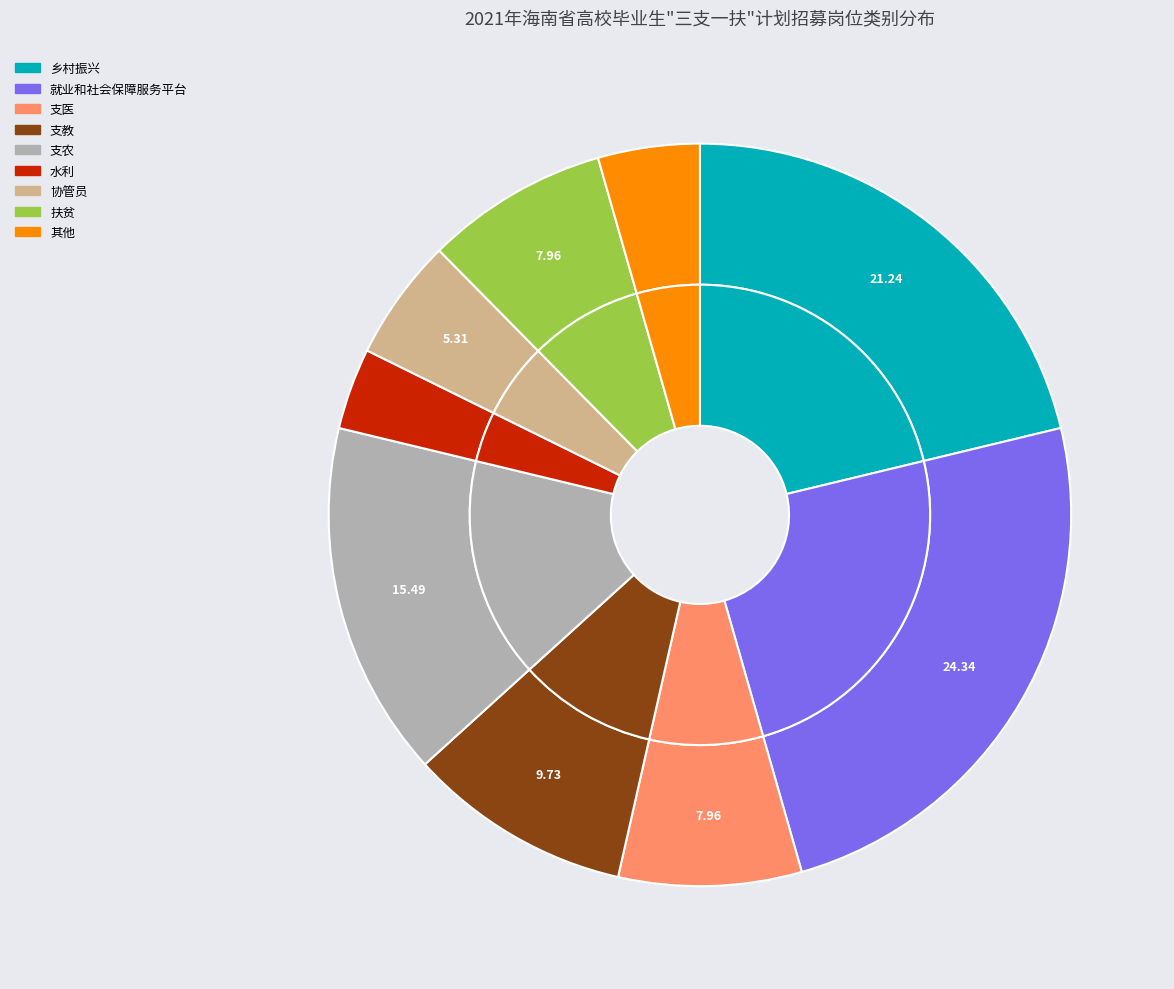

What is the total percentage of 就业和社会保障服务平台 and 乡村振兴?

45.6%